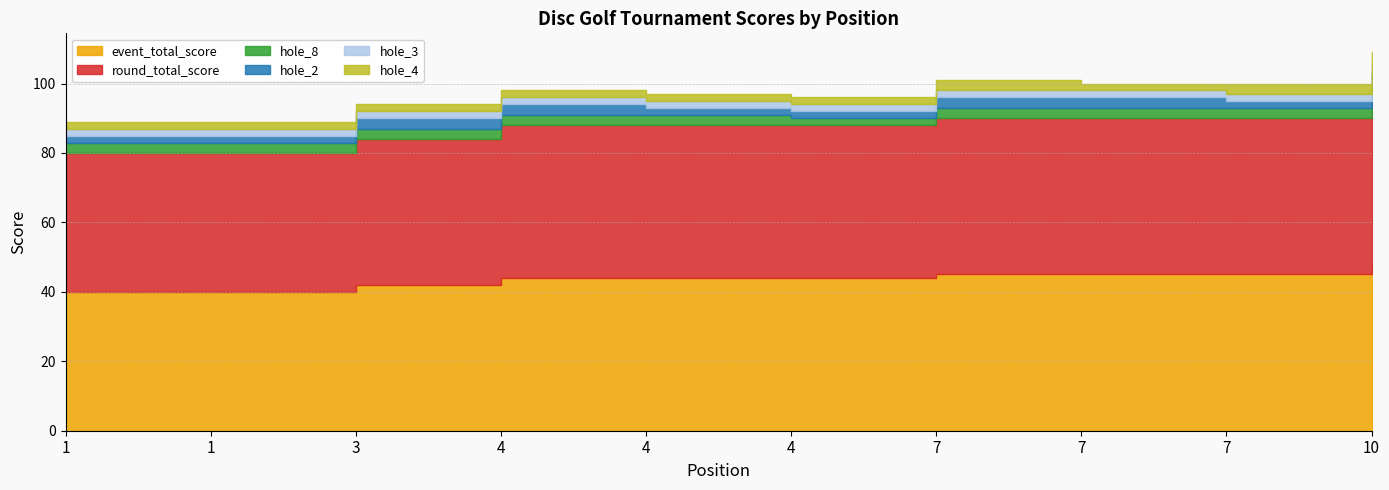

What is the value of the hole_3 point at the 8th from the left?

2